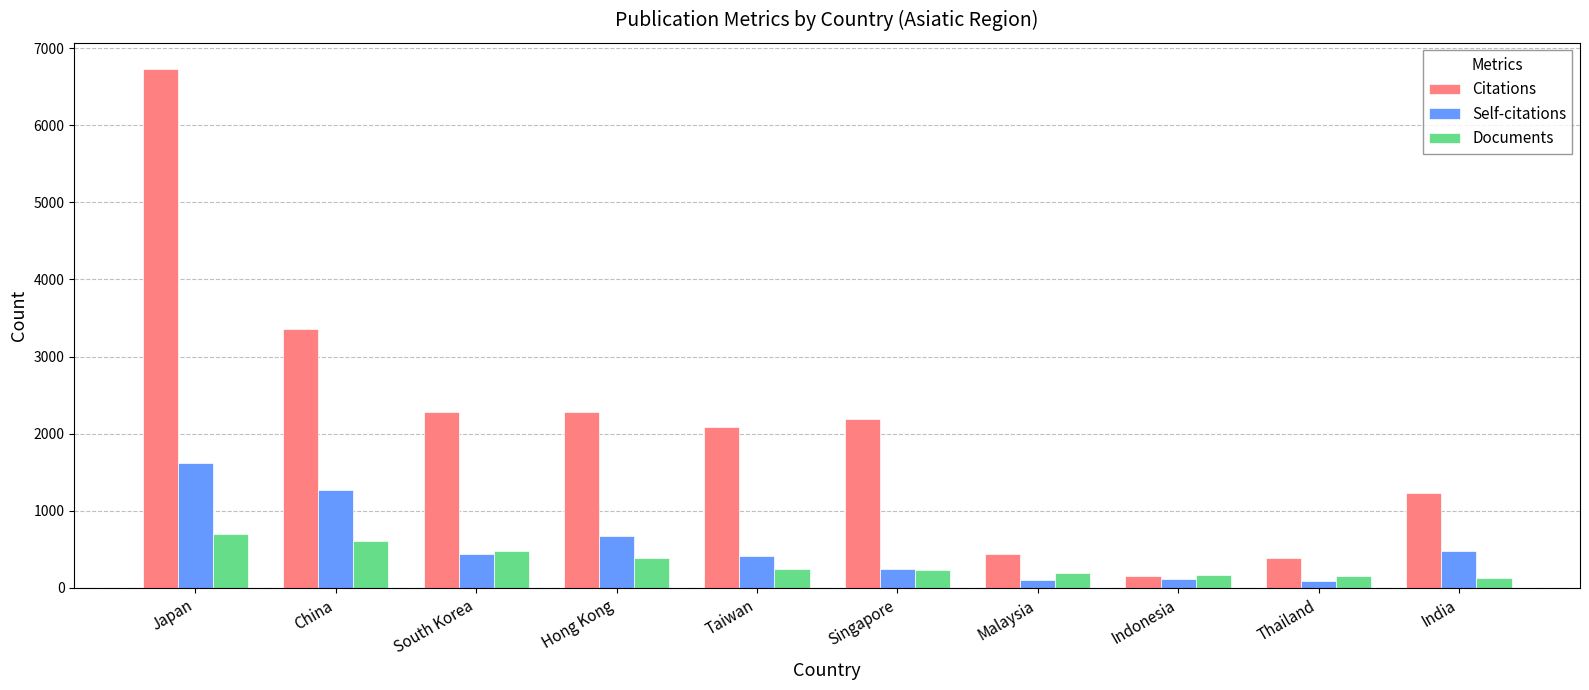

What is the highest value of the Citations series?

6732